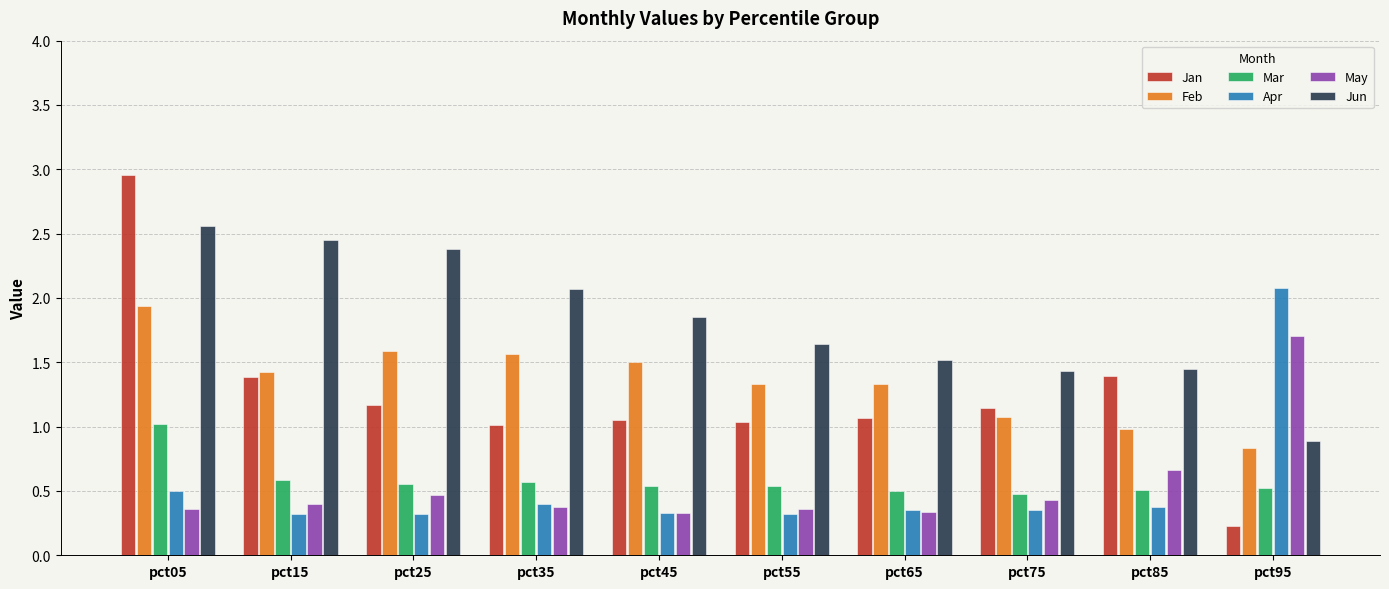

How many groups of bars are there?

10